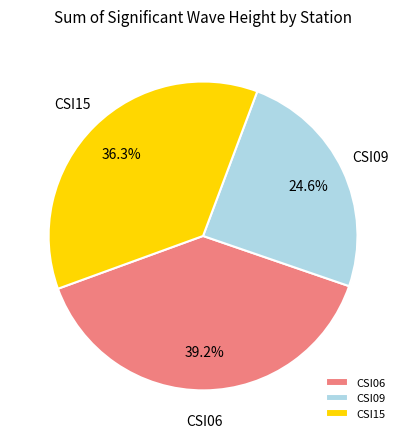

What is the largest slice in the pie chart?

CSI06